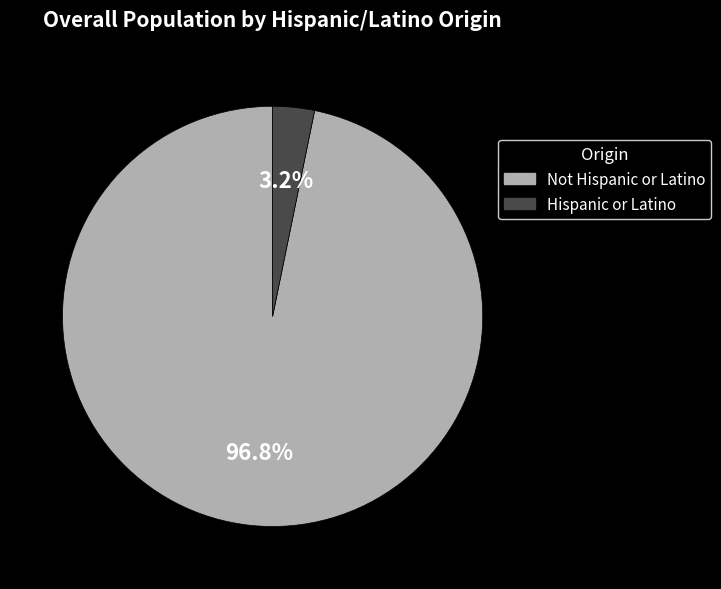

Is there any slice that represents more than half of the pie?

Yes